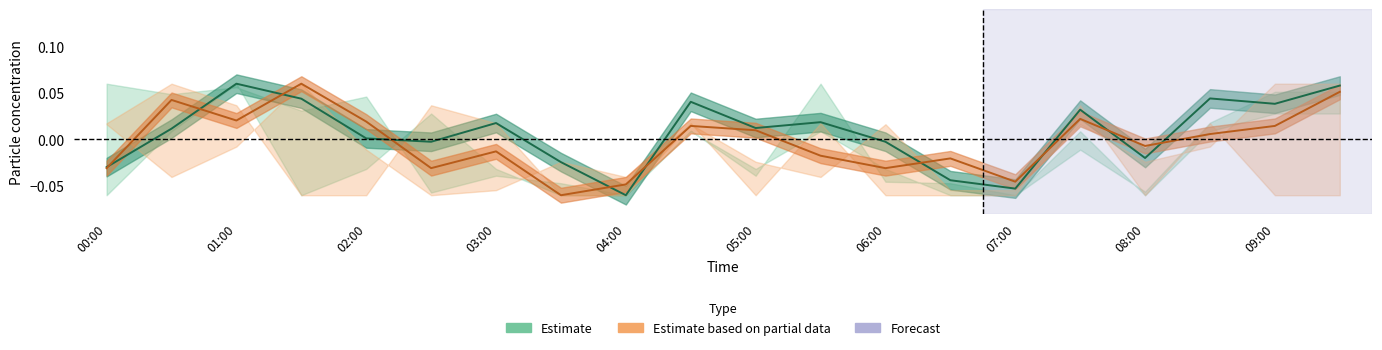

How many values in SDS_P1 (Estimate) are below zero?

8